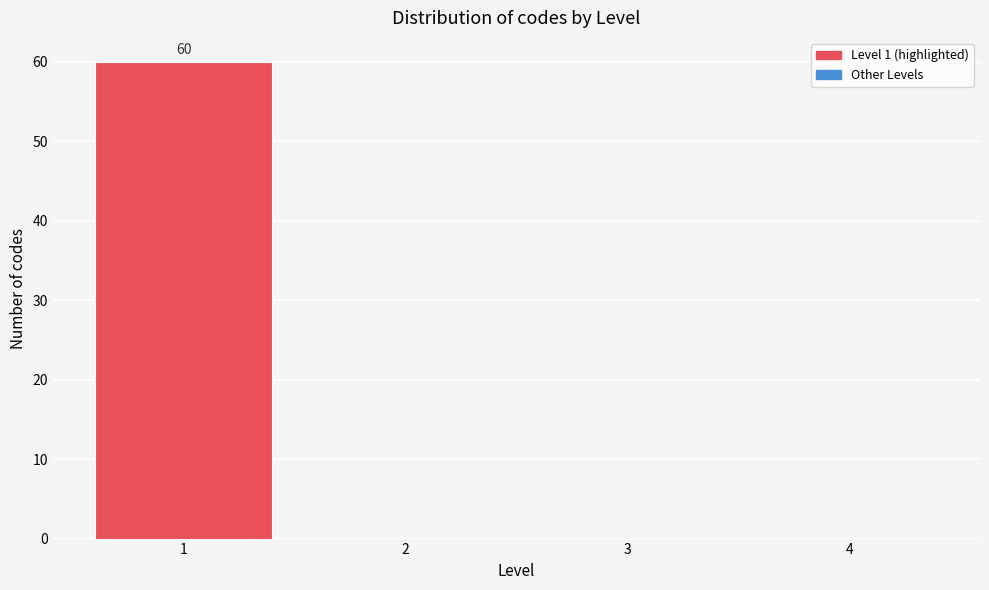

Which range on the x-axis has the tallest bar?

0.5 to 1.5